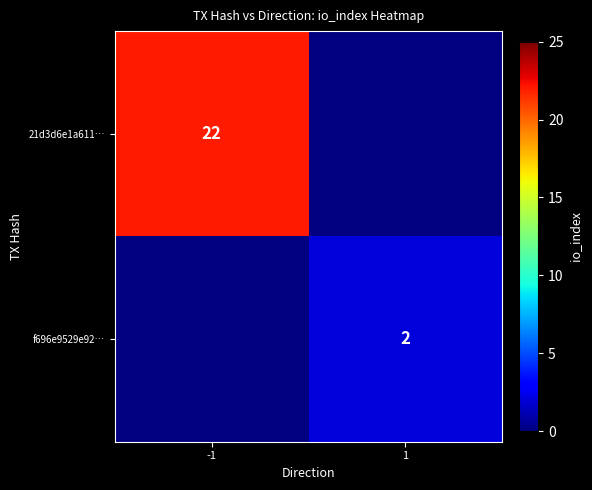

Between 1 and -1, which is larger?

-1